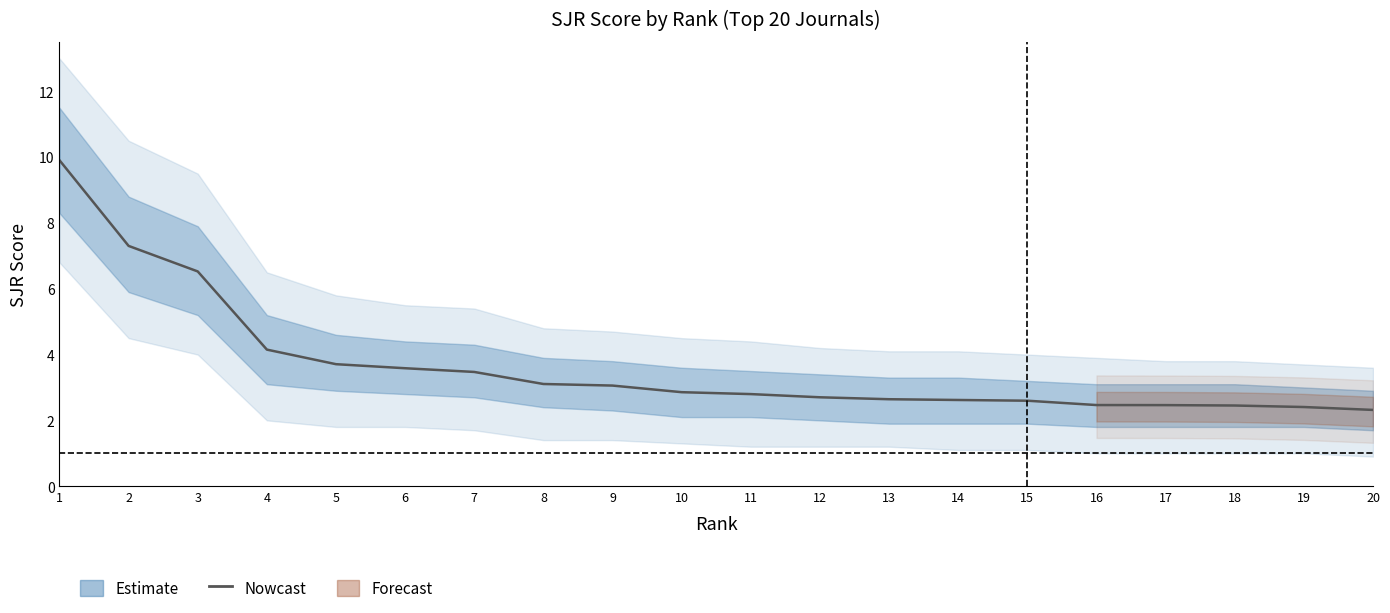

Count the number of categories in the chart.

20